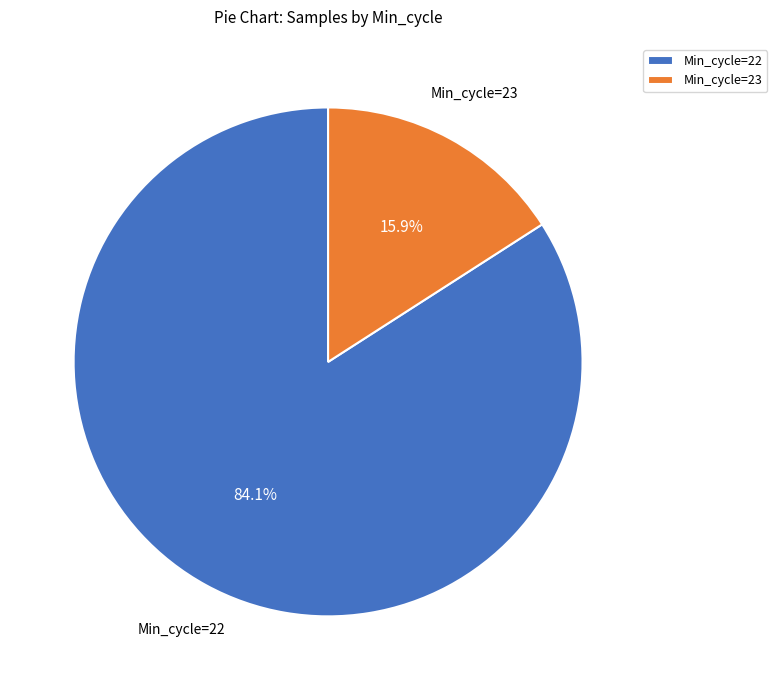

To the nearest percent, what is the average slice percentage?

50%